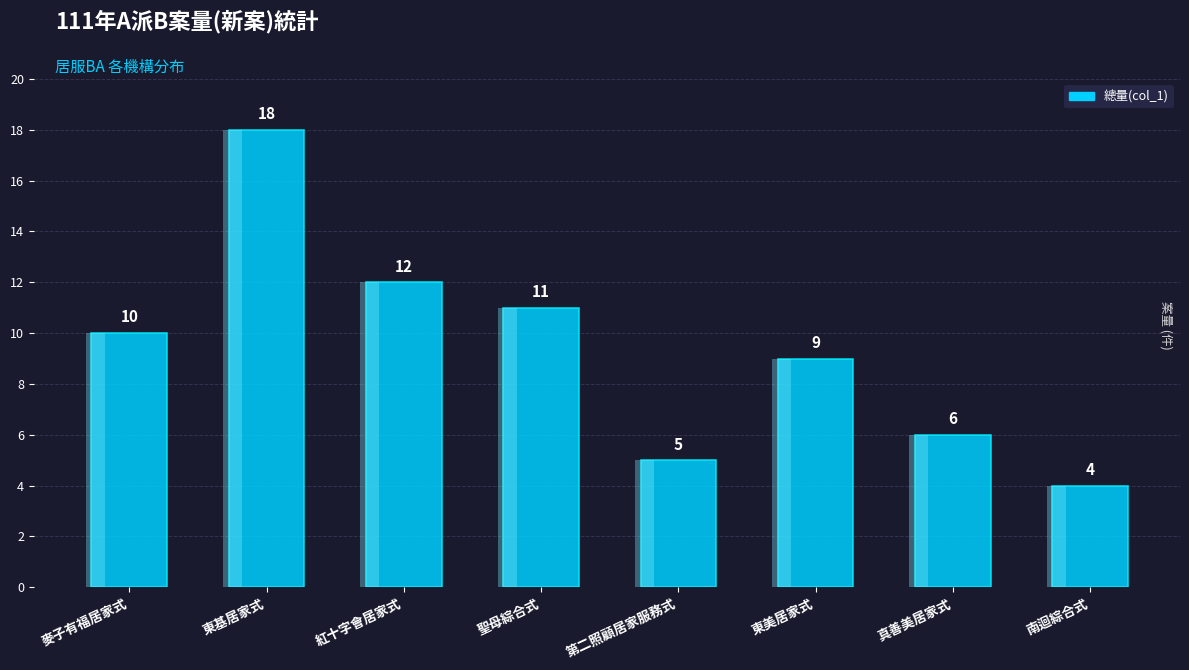

True or false: the data shows 18 at 東基居家式.

True